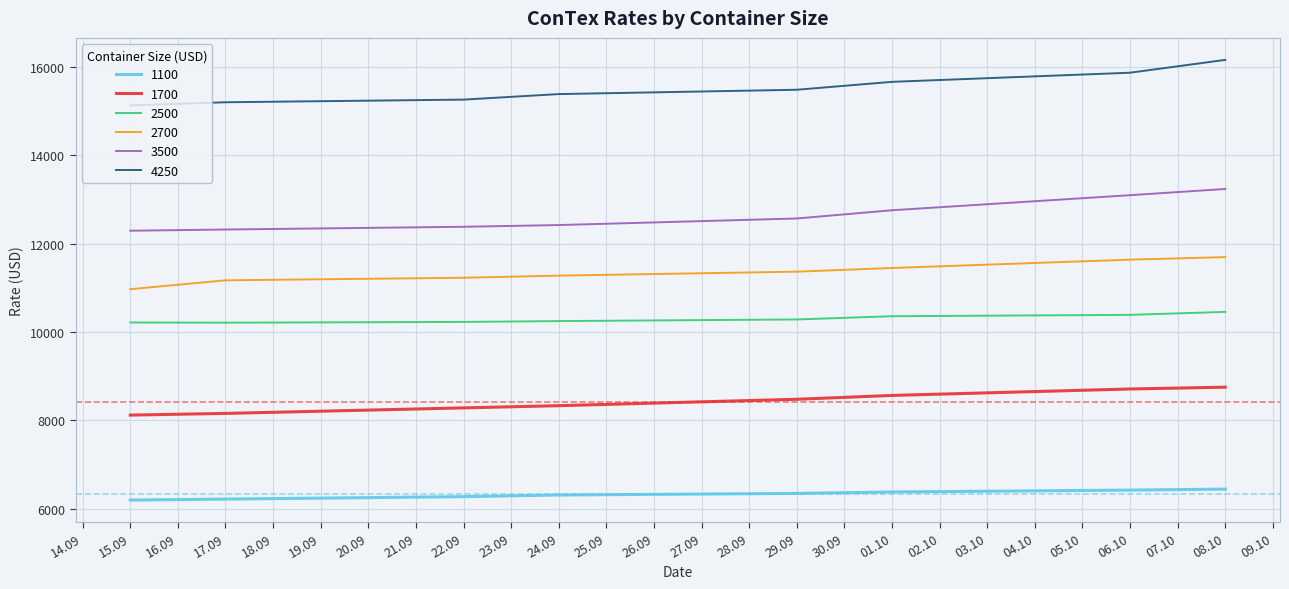

True or false: 1700 and 2700 cross at least once.

False